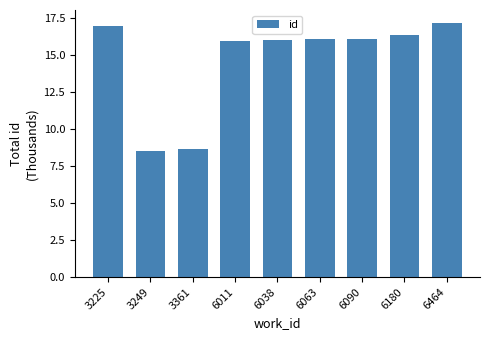

What is the ratio of the value at 6464 to the value at 6063?

1.1